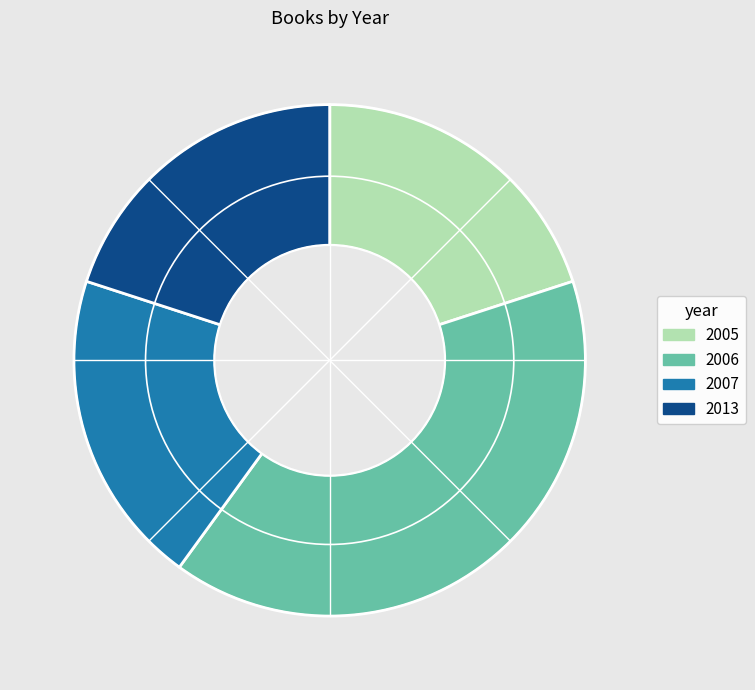

True or false: 2005 accounts for 20% of the total.

True